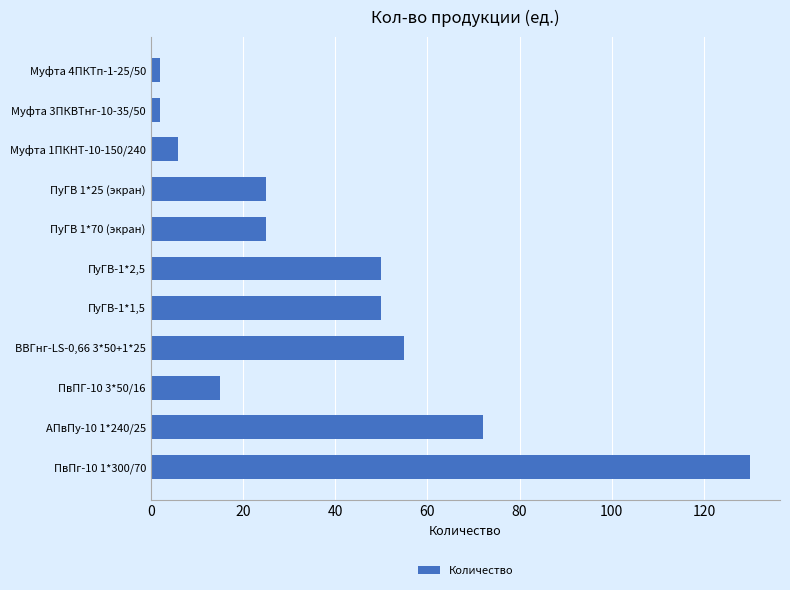

What is the minimum value shown in the chart?

2